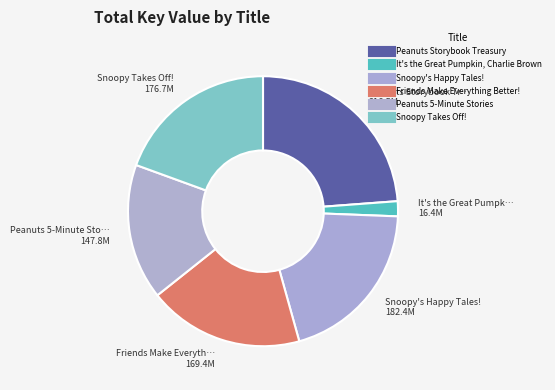

Rank the categories by value from lowest to highest.

It's the Great Pumpkin, Charlie Brown, Peanuts 5-Minute Stories, Friends Make Everything Better!, Snoopy Takes Off!, Snoopy's Happy Tales!, Peanuts Storybook Treasury